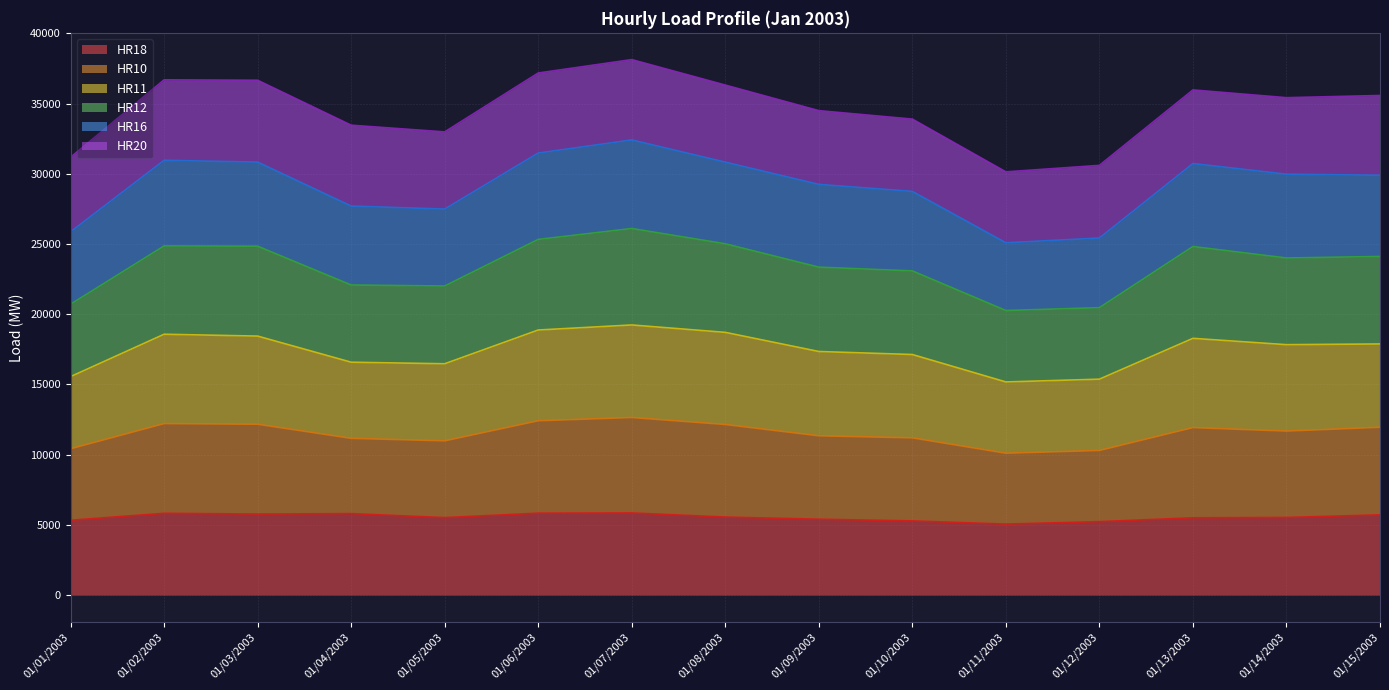

Rank the categories by HR11 value from lowest to highest.

01/11/2003, 01/12/2003, 01/01/2003, 01/05/2003, 01/04/2003, 01/10/2003, 01/09/2003, 01/14/2003, 01/15/2003, 01/13/2003, 01/03/2003, 01/02/2003, 01/08/2003, 01/06/2003, 01/07/2003